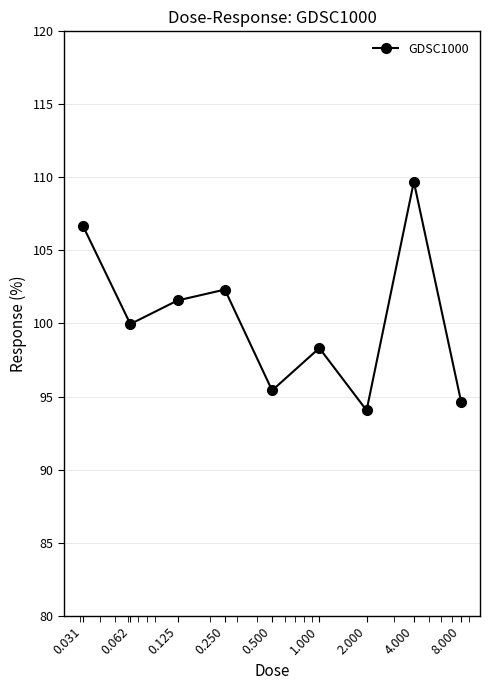

Reading left to right, list all the values displayed in this chart.

106.7	100.0	101.6	102.3	95.4	98.3	94.1	109.7	94.6